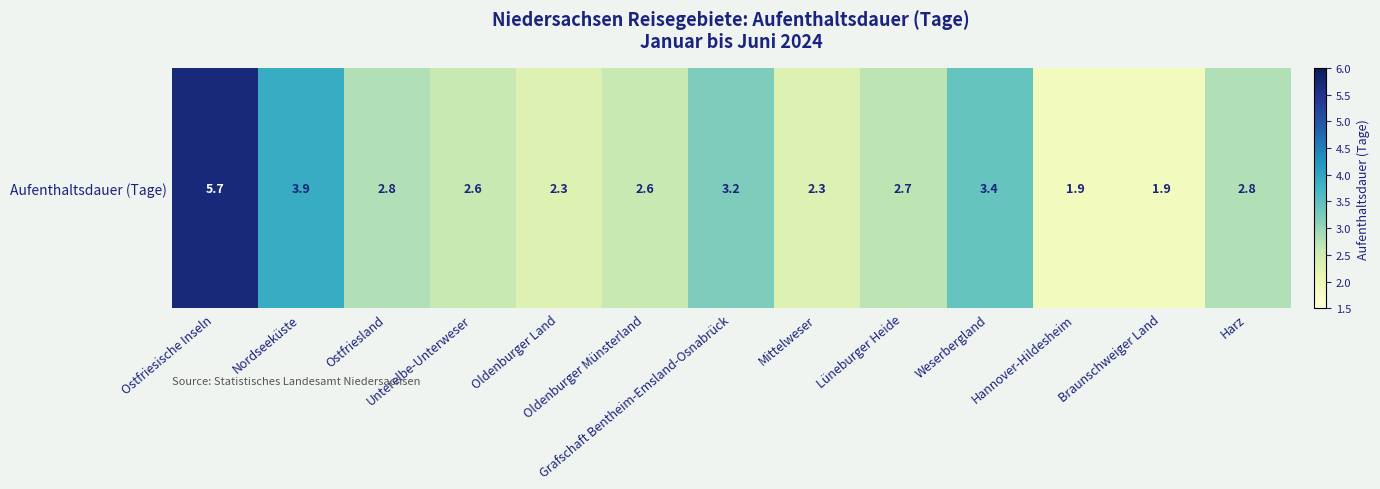

Reading right to left, transcribe all the data shown in this chart.

2.8	1.9	1.9	3.4	2.7	2.3	3.2	2.6	2.3	2.6	2.8	3.9	5.7